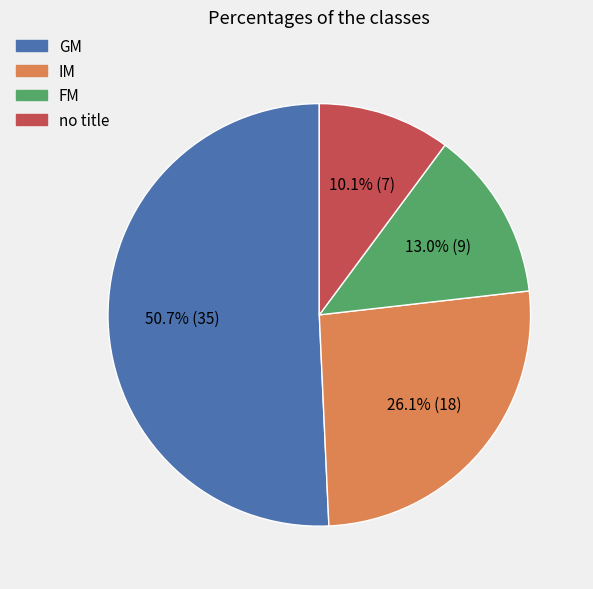

Is there a majority slice in this chart?

Yes